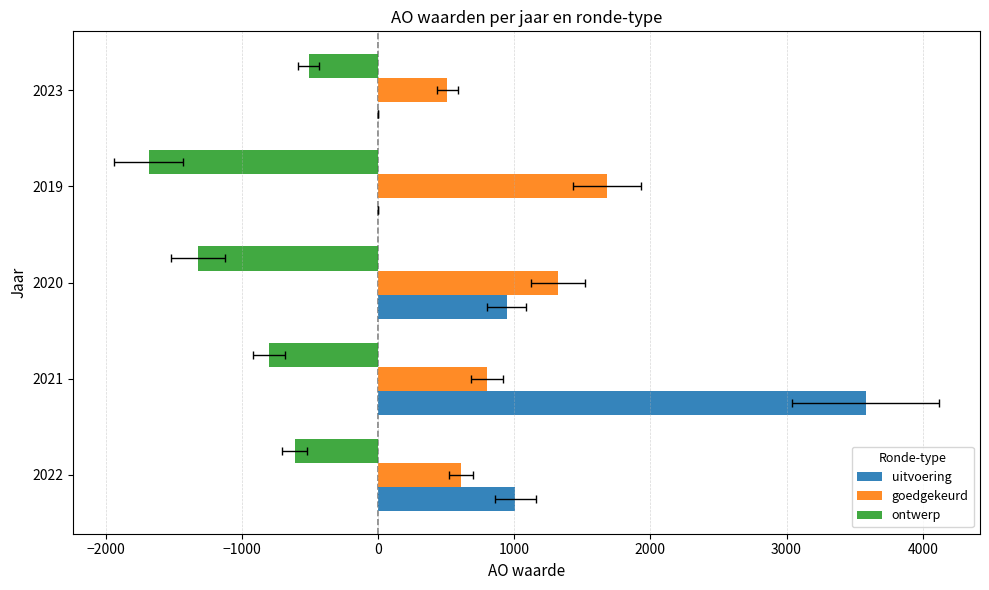

How many positive values does the uitvoering series have?

3